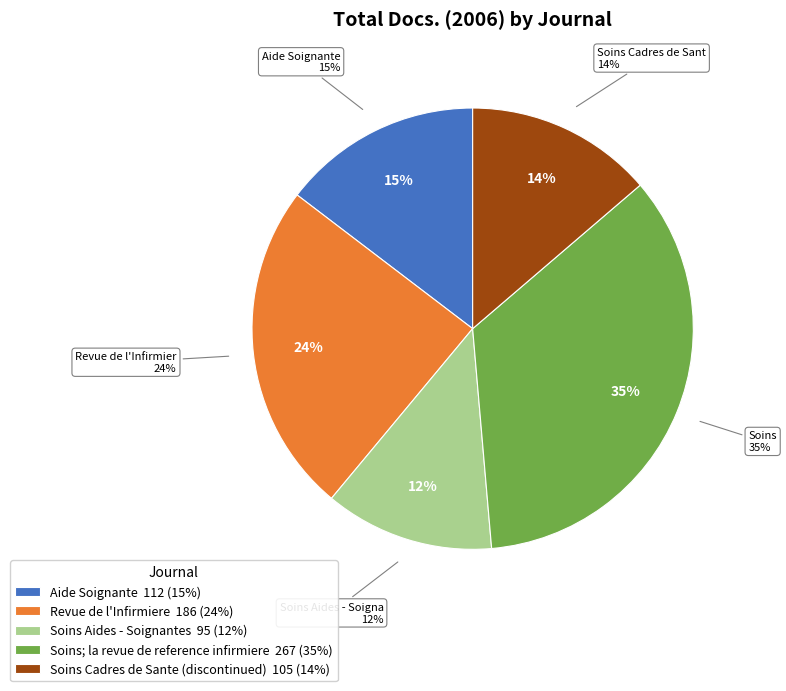

To the nearest percent, what is the difference between the largest and smallest slice percentages?

22%